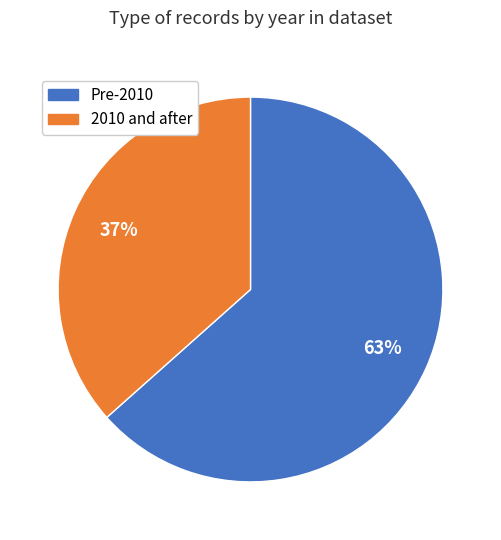

How many segments does this pie chart have?

2